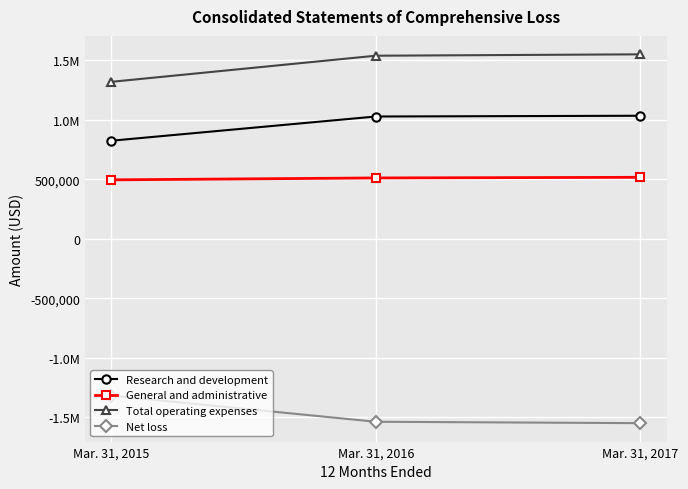

Is it true that Total operating expenses equals 2549248 at Mar. 31, 2017?

False